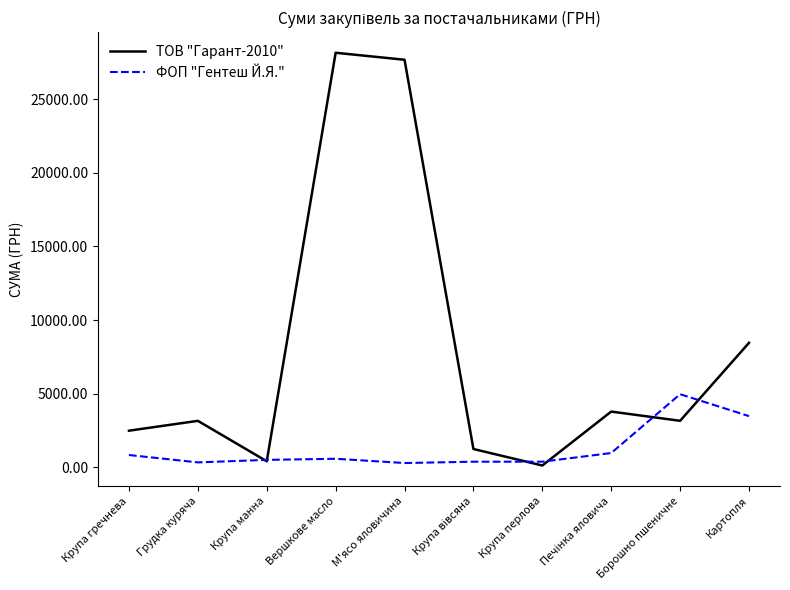

Which series has the largest range (max minus min)?

ТОВ "Гарант-2010"